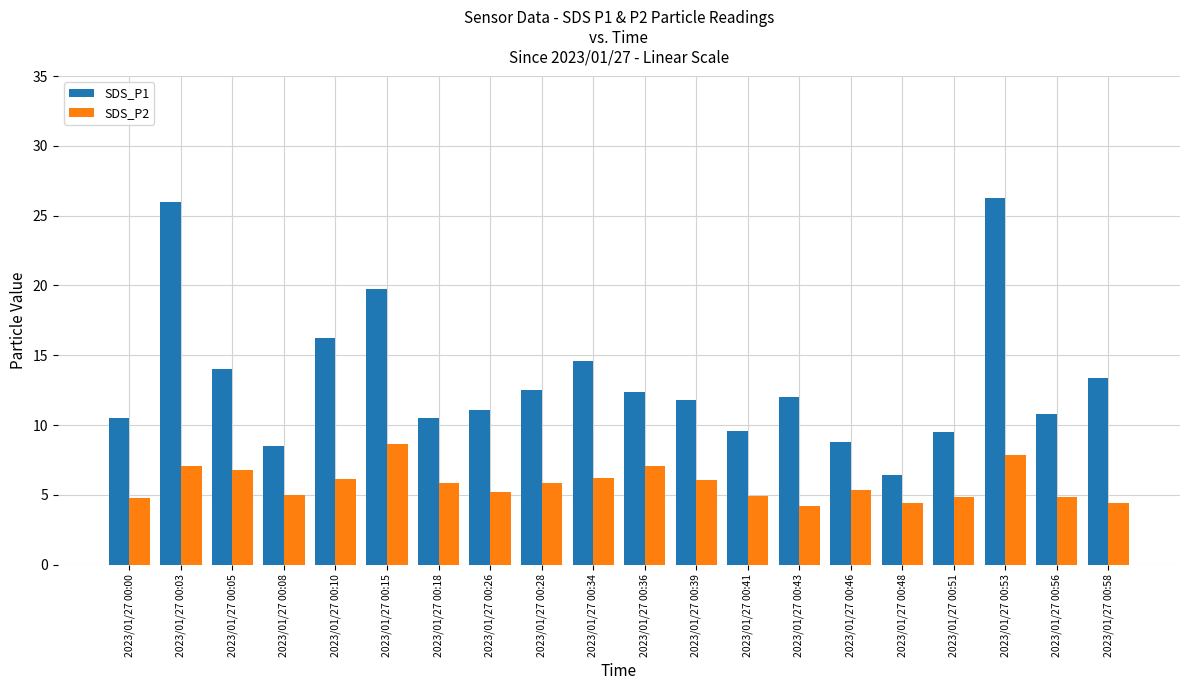

Which series has the largest total across all categories?

SDS_P1